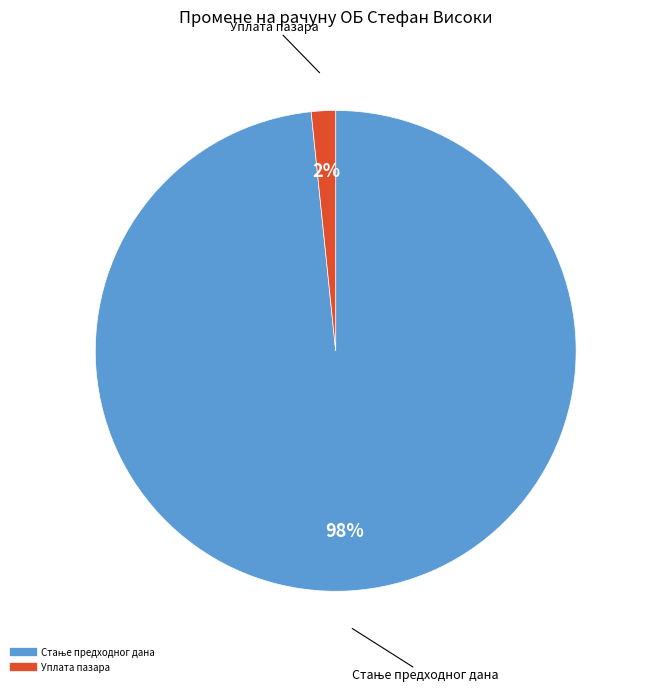

To the nearest percent, what is the average slice percentage?

50%